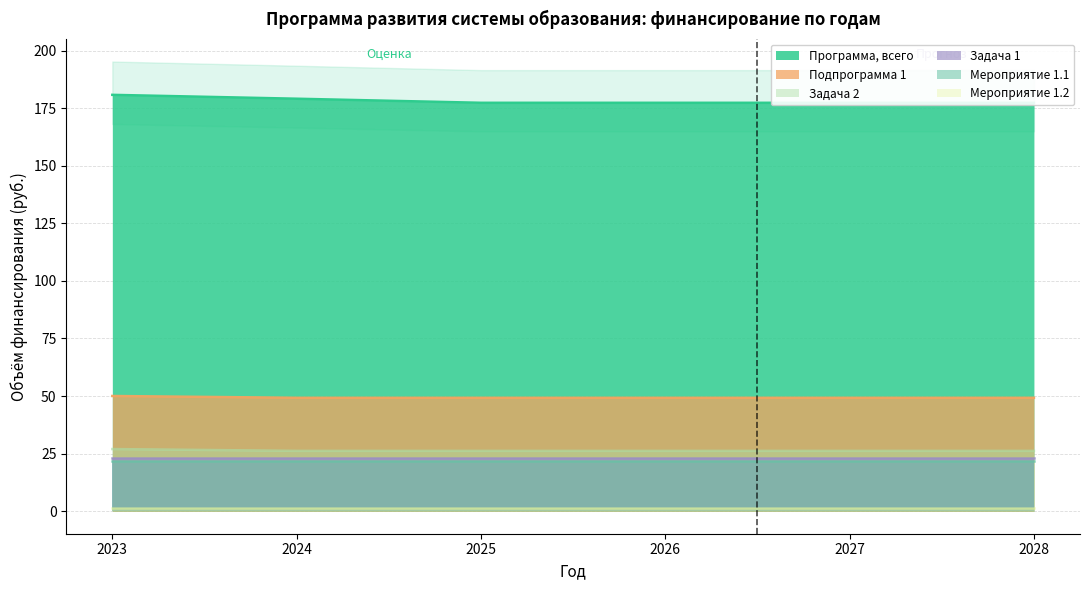

What is the maximum value shown in the chart?

180.8